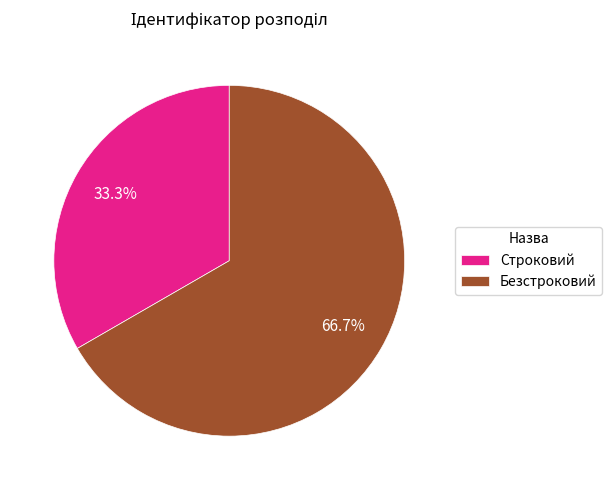

Is it true that Безстроковий is 67% of the pie?

True